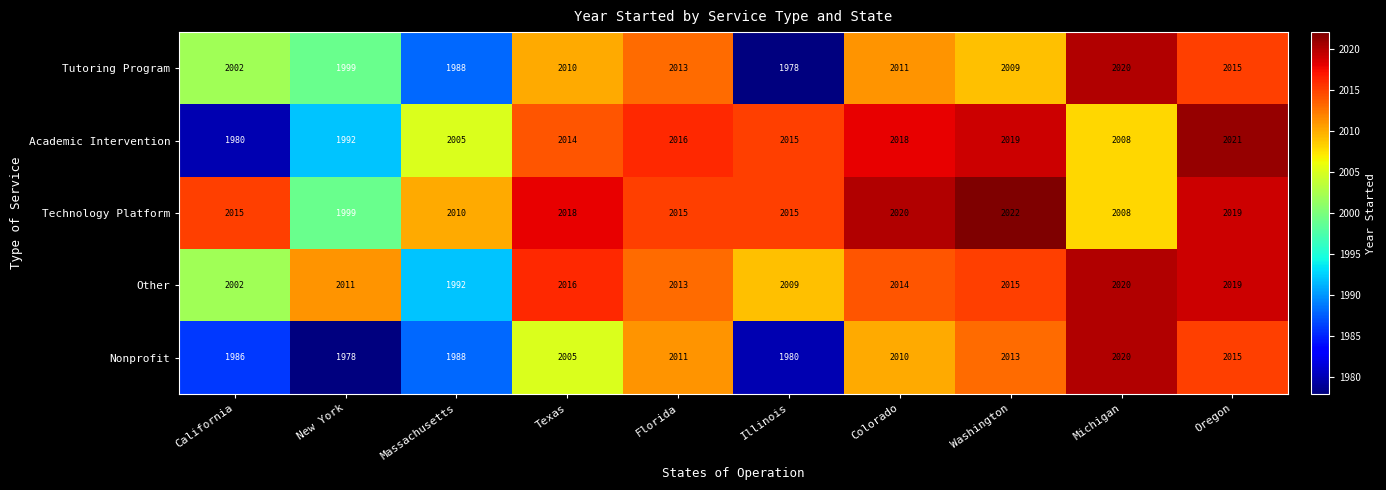

At how many categories does at least one series exceed 1988?

10